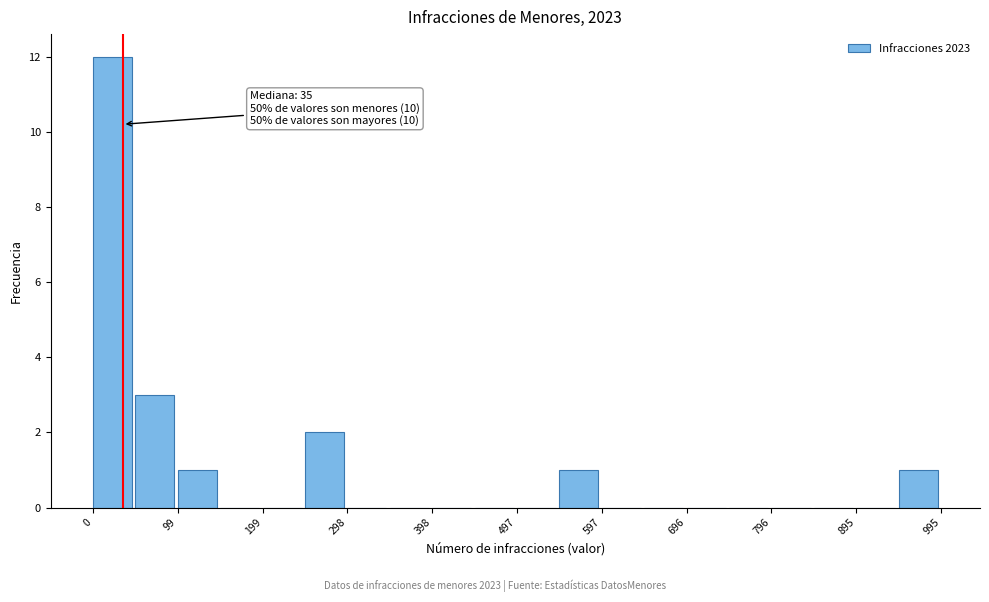

Over which range of the x-axis is the bar tallest?

0 to 50